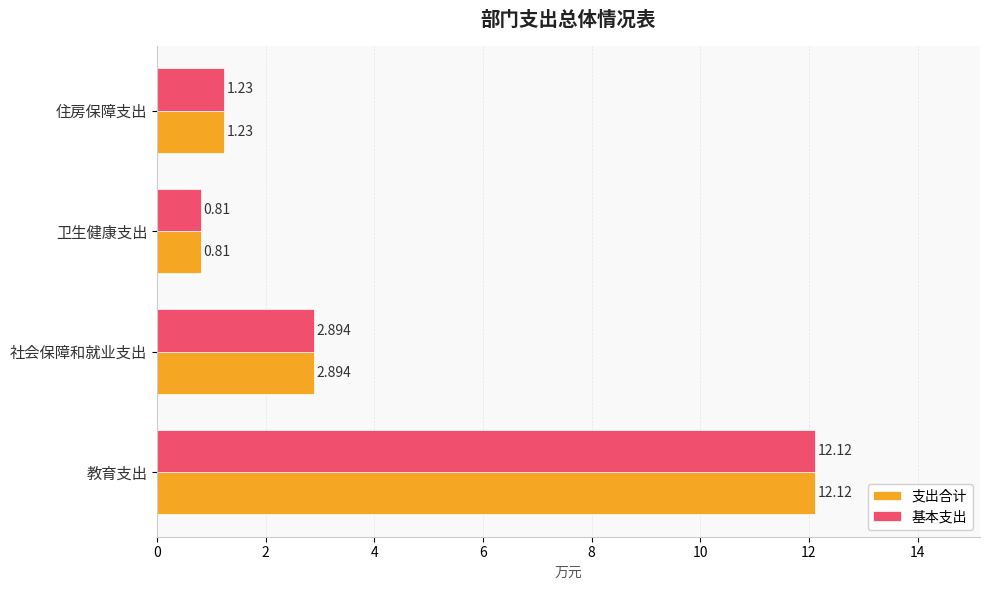

How many data points in 基本支出 are above 2?

2